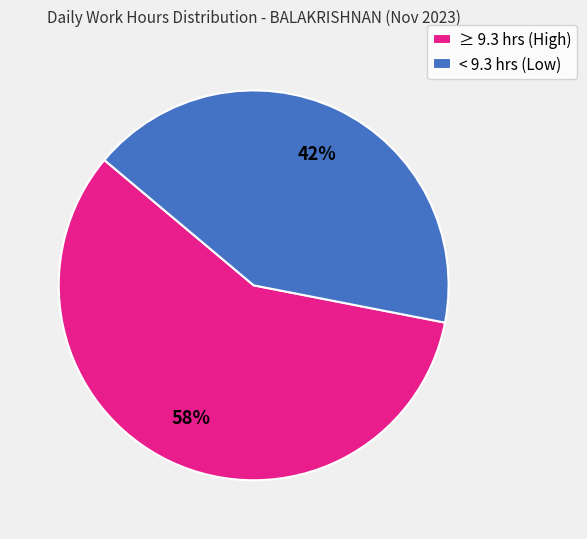

To the nearest percent, what percentage of the pie is < 9.3 hrs (Low)?

42%